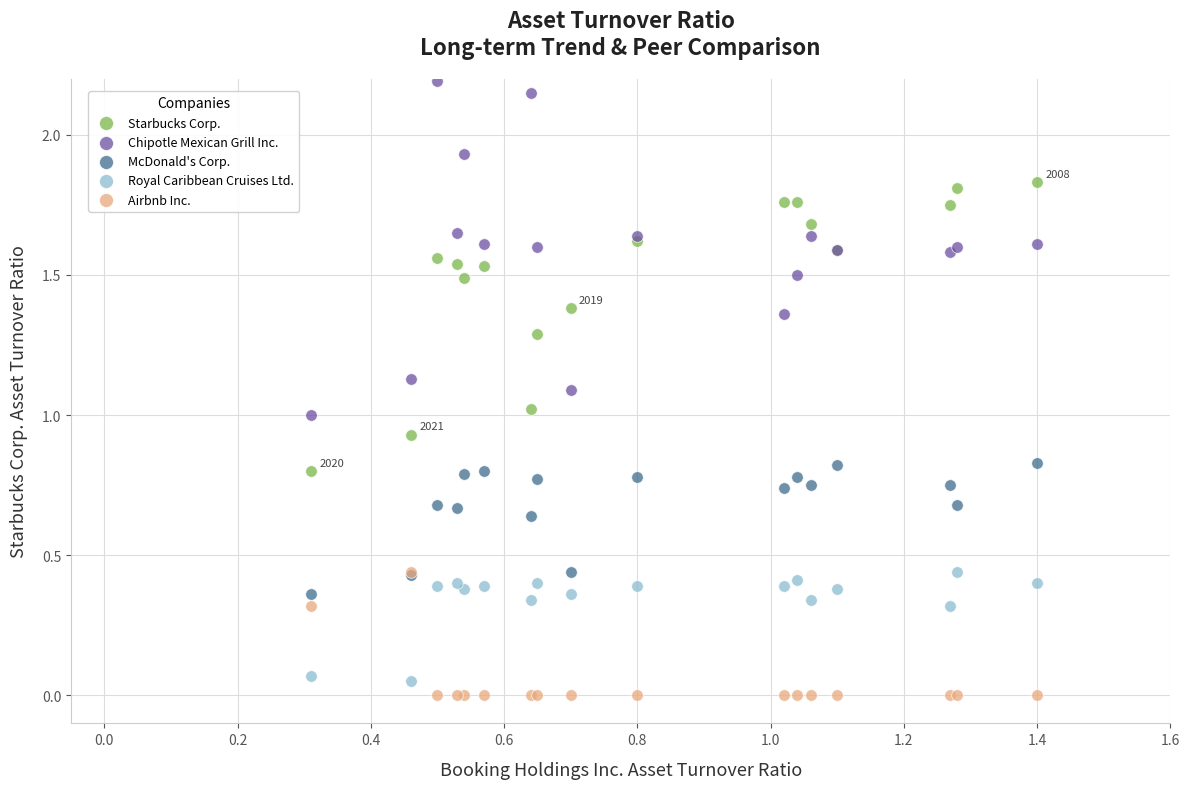

Which series reaches the minimum Y coordinate?

Airbnb Inc.